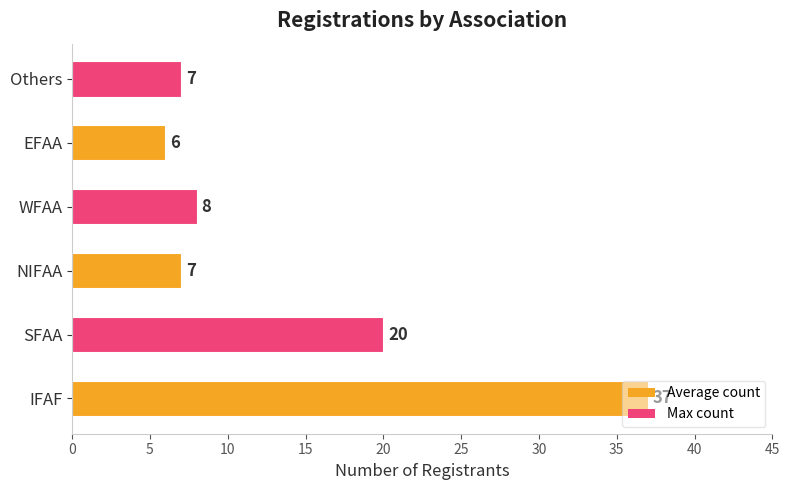

What is the sum of all values?

85